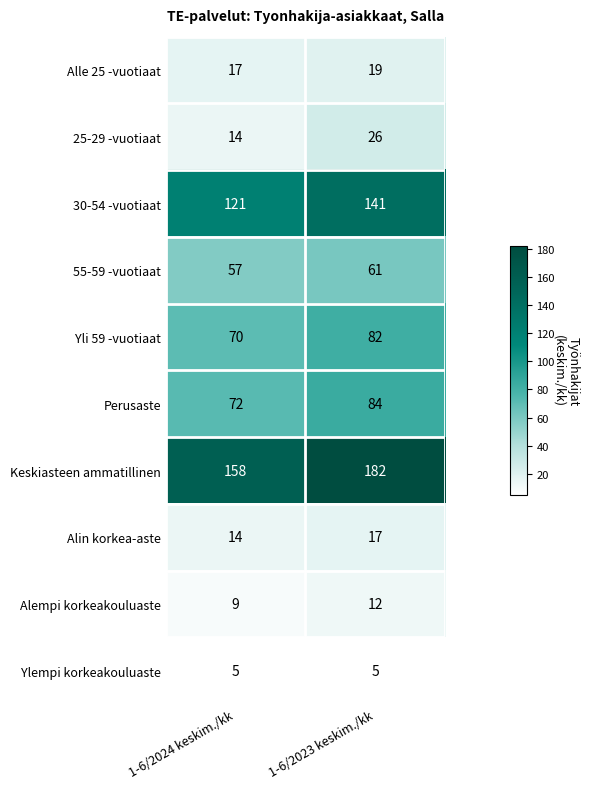

What is the smallest value displayed?

5